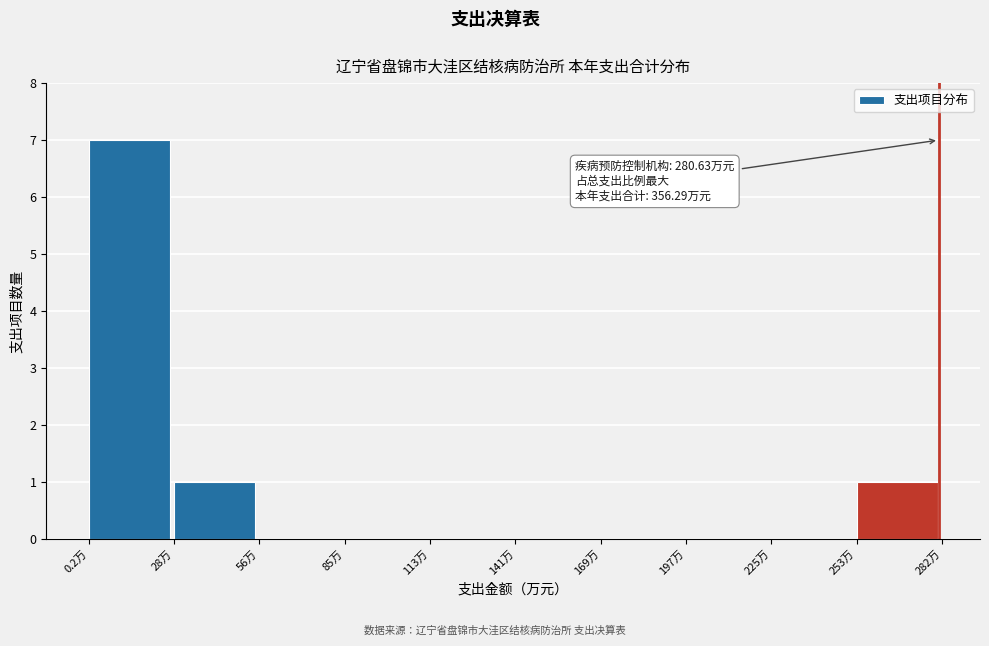

Over which range of the x-axis is the bar tallest?

0 to 30